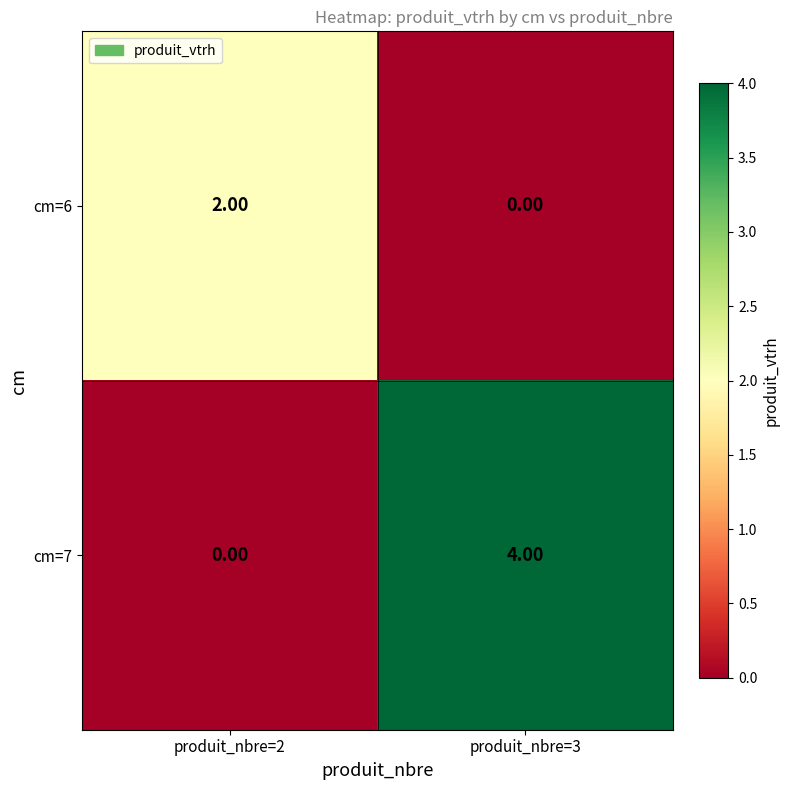

At which category is the sum across all series the highest?

produit_nbre=3